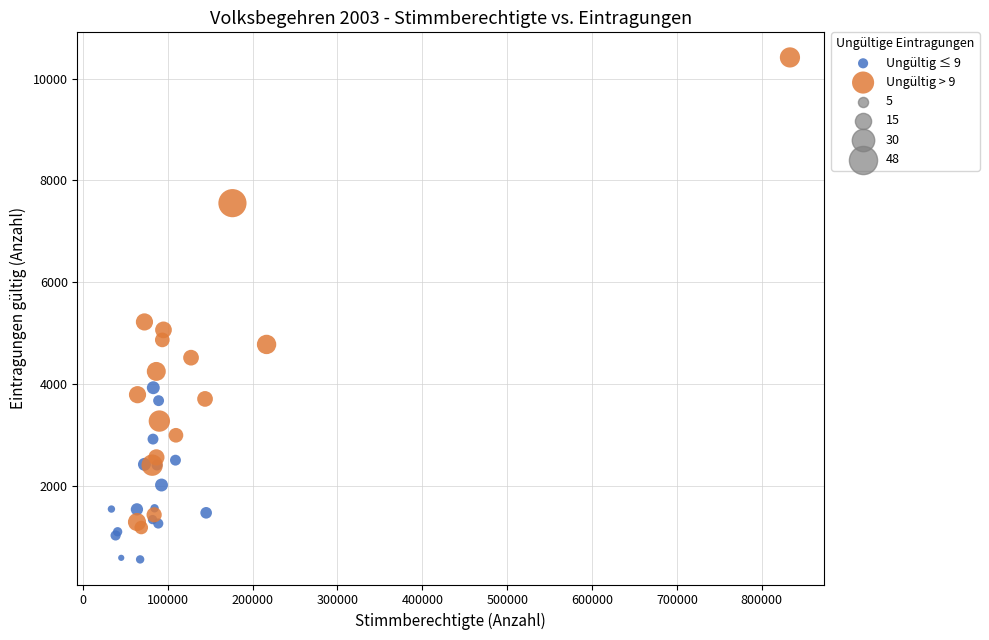

Which series has the widest spread of Y values?

Ungültig > 9